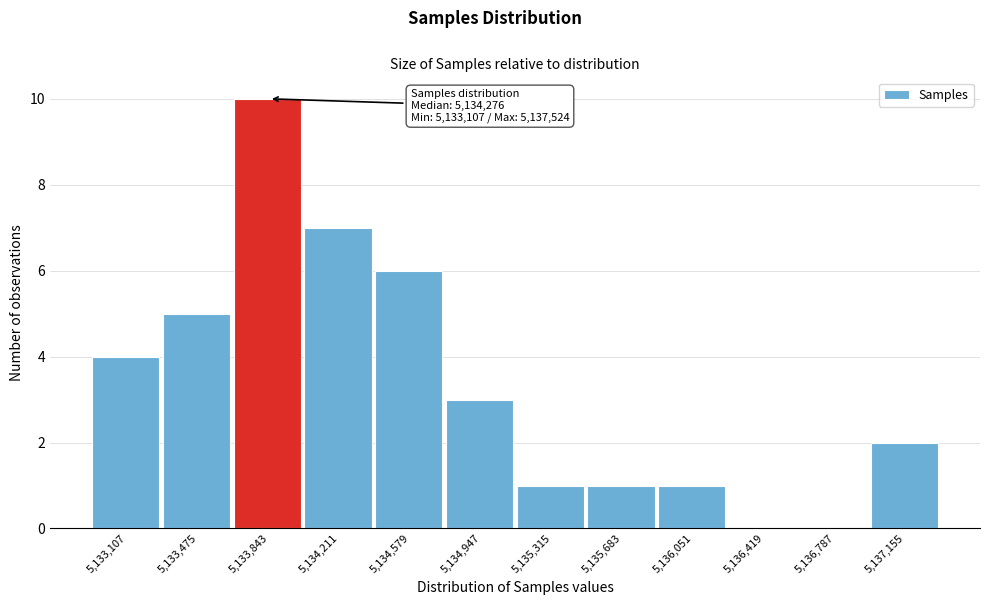

Reading right to left, extract all data points from this chart.

5,137,155=2	5,136,787=0	5,136,419=0	5,136,051=1	5,135,683=1	5,135,315=1	5,134,947=3	5,134,579=6	5,134,211=7	5,133,843=10	5,133,475=5	5,133,107=4